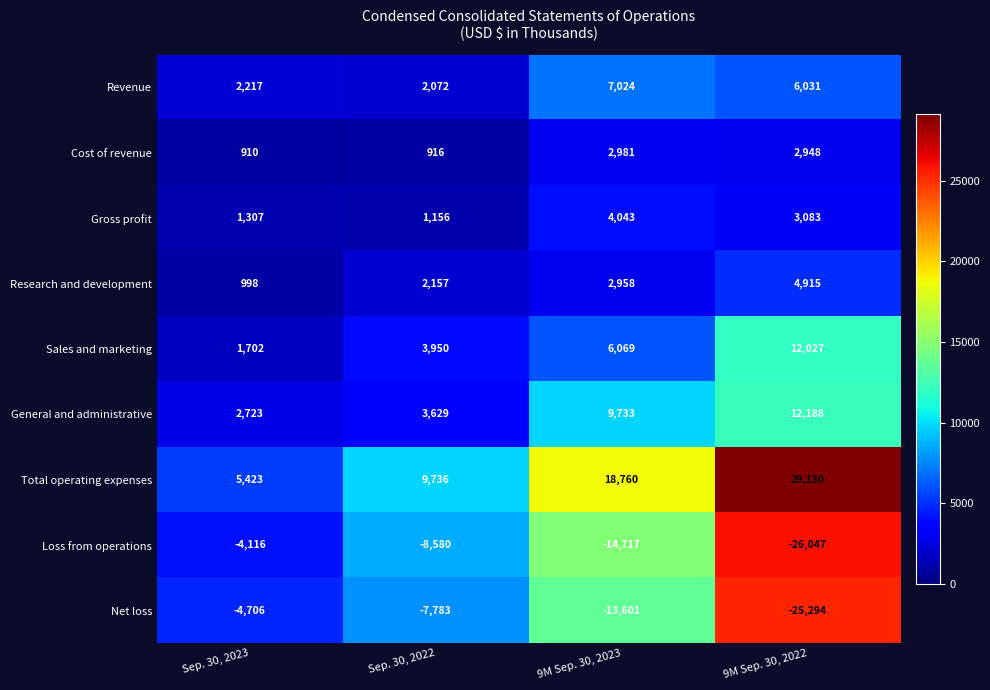

What is the lowest value of the Total operating expenses series?

5423